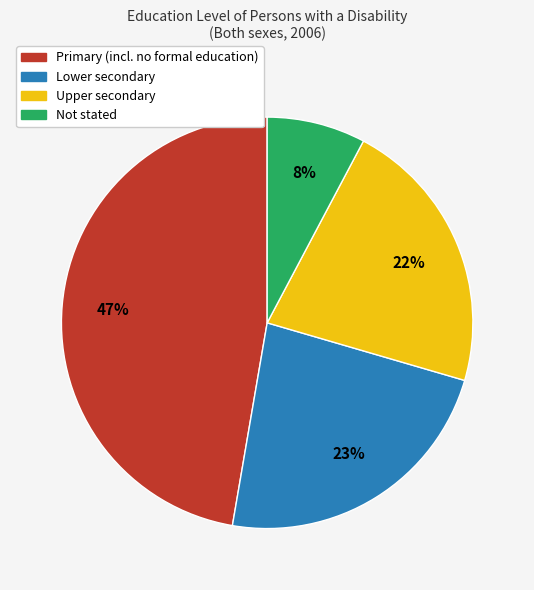

How many slices are in this pie chart?

4